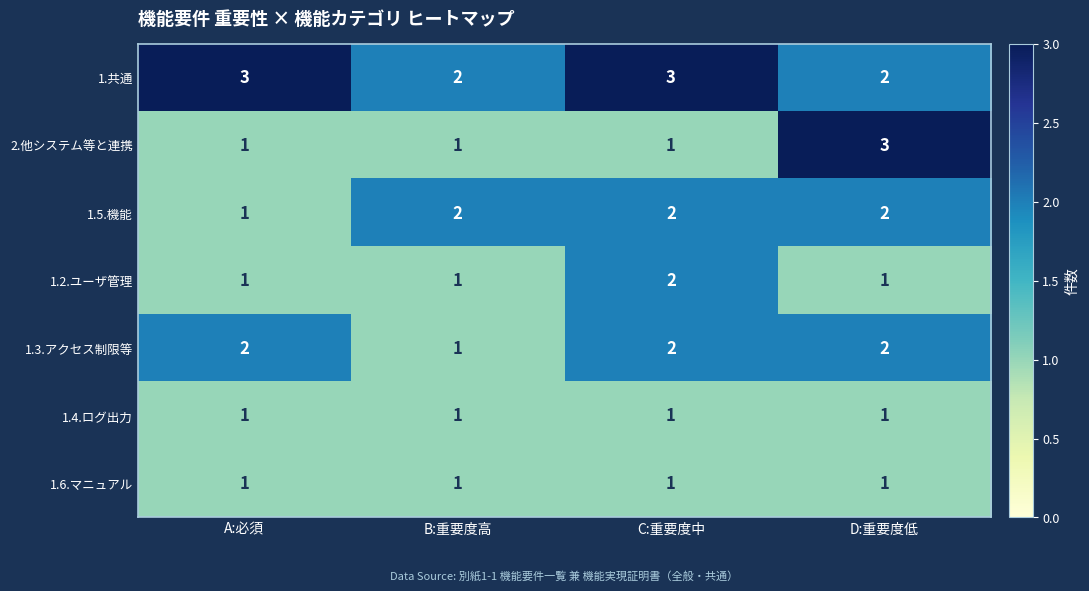

Which series has the widest spread of values?

2.他システム等と連携